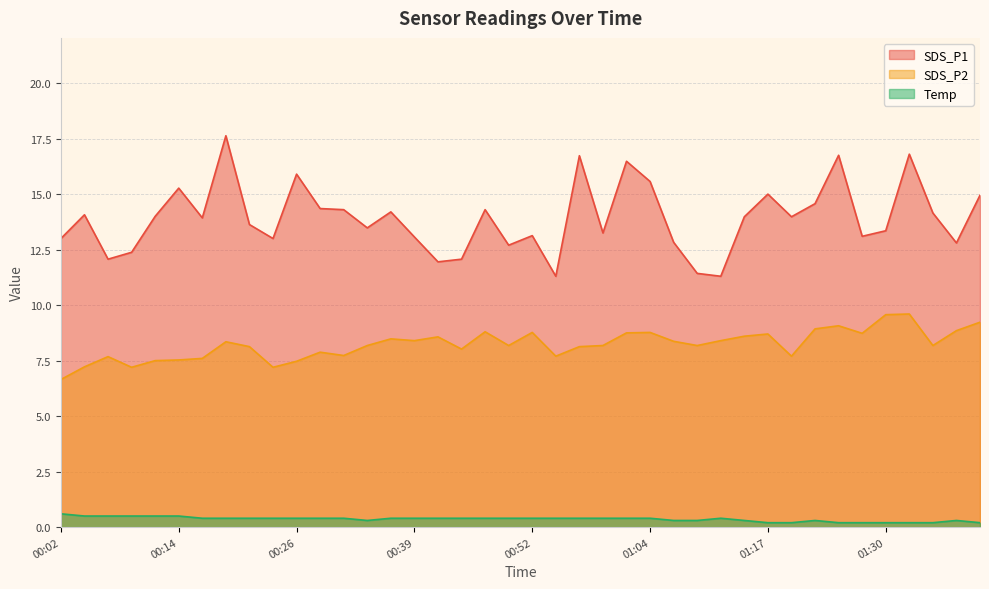

What is the label of the 19th point from the right?

00:54